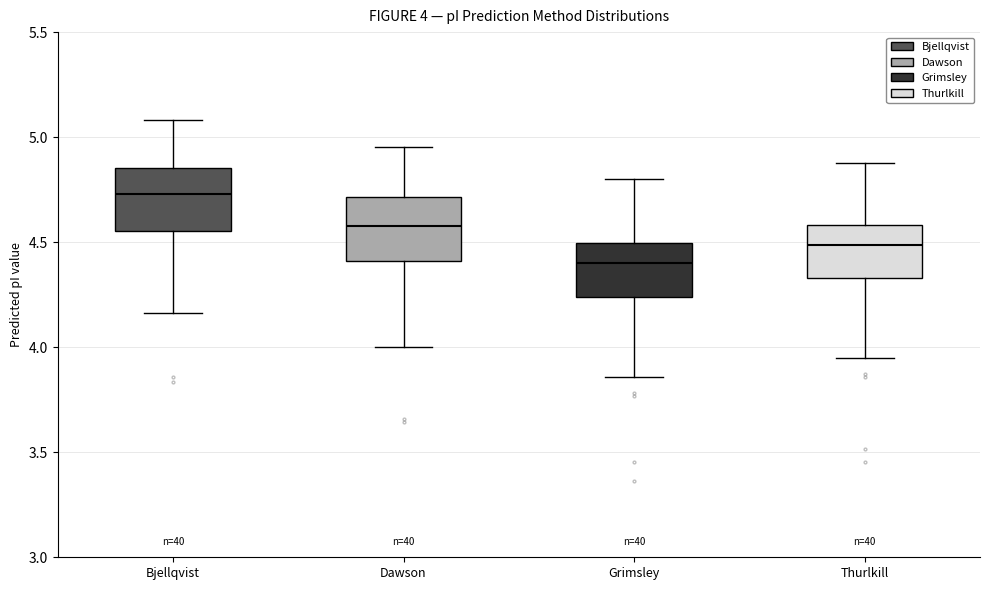

Which box's median line is the lowest?

Grimsley